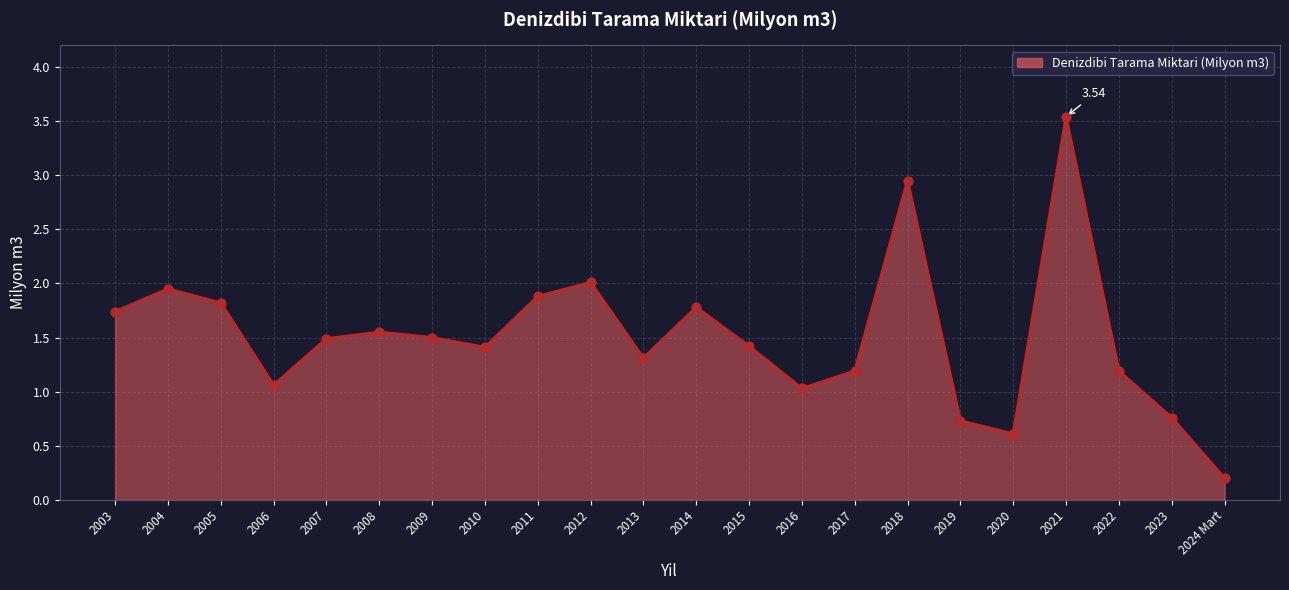

Between 2022 and 2005, which is larger?

2005